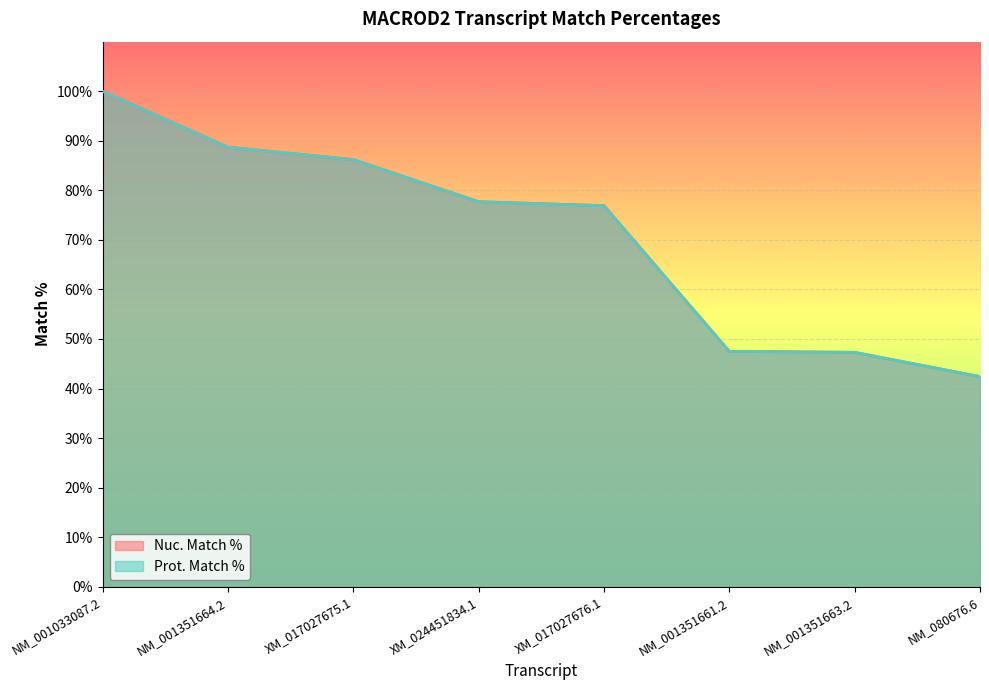

At how many categories does at least one series exceed 78?

3